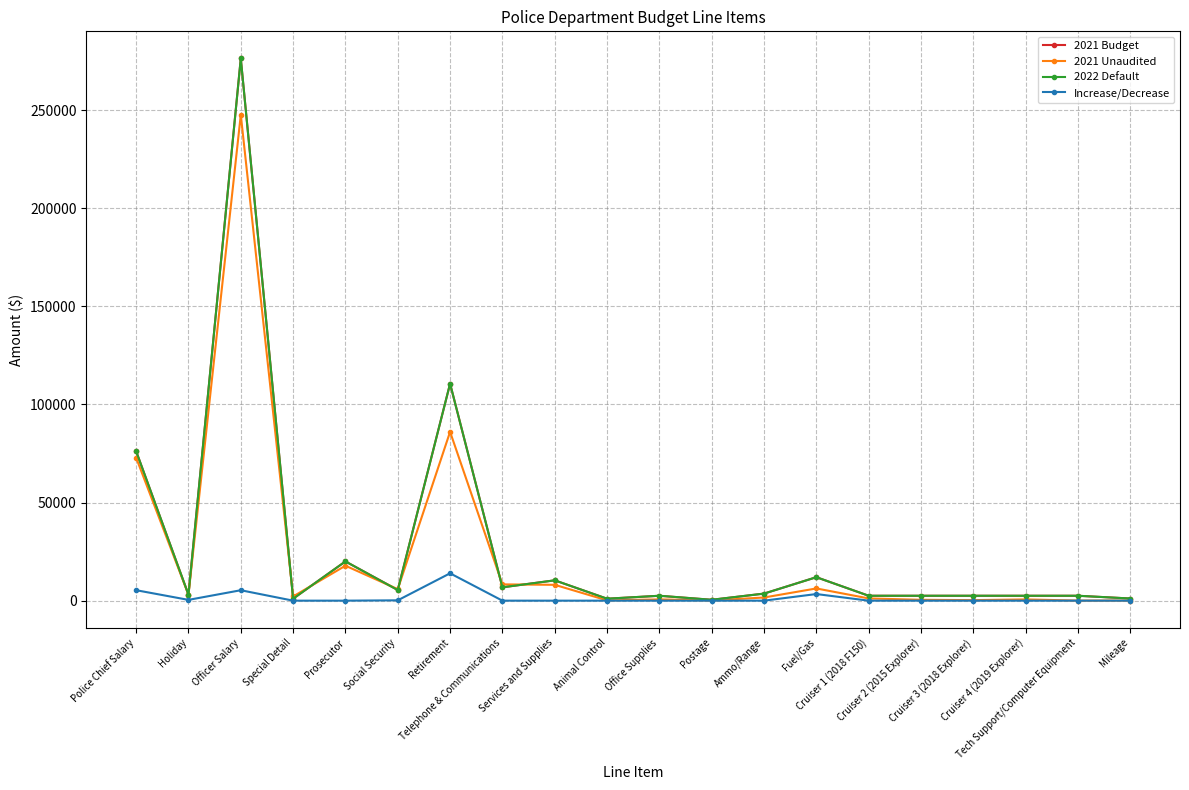

At how many categories does at least one series exceed 57208?

3